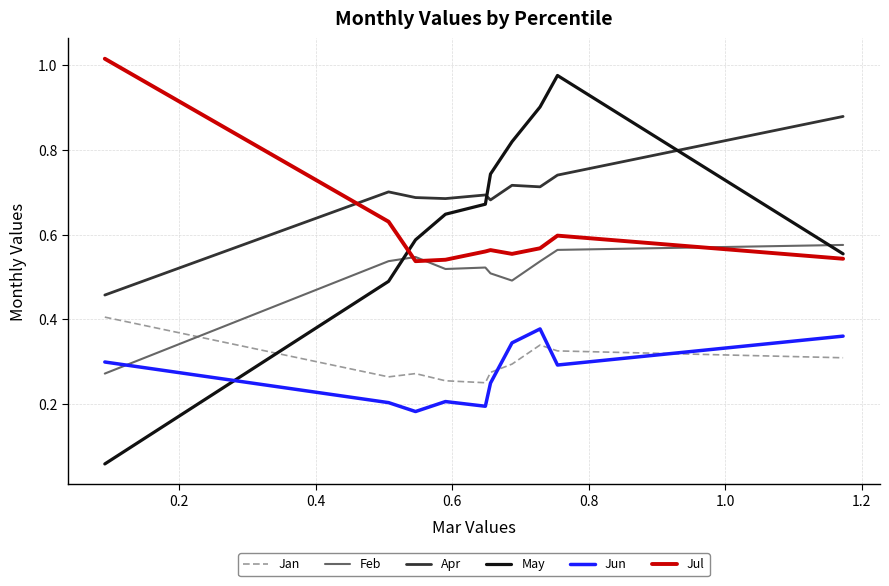

Which series has the largest total across all categories?

Apr